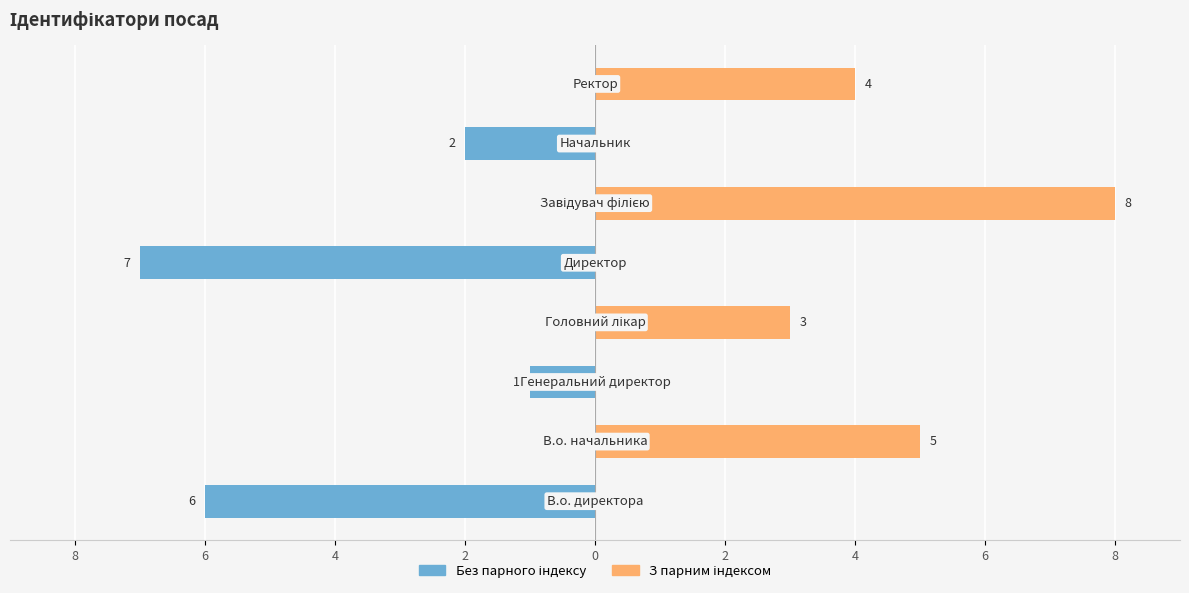

At 2, list the series in order from smallest to largest.

Без парного індексу, З парним індексом